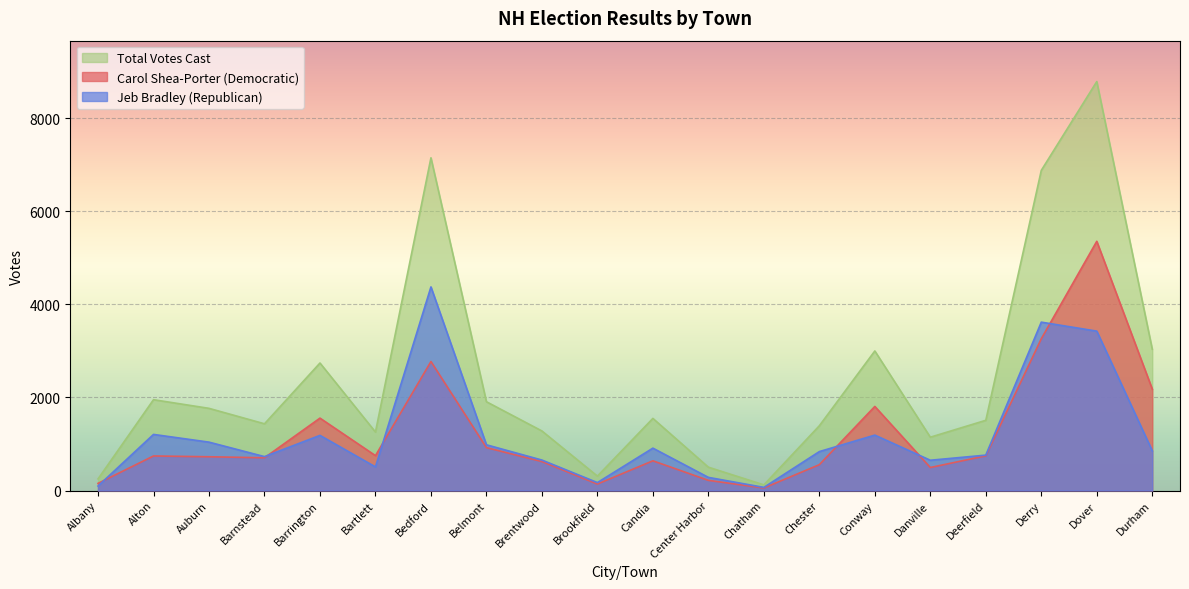

The Total Votes Cast series shows 1765 at Auburn. True or false?

True